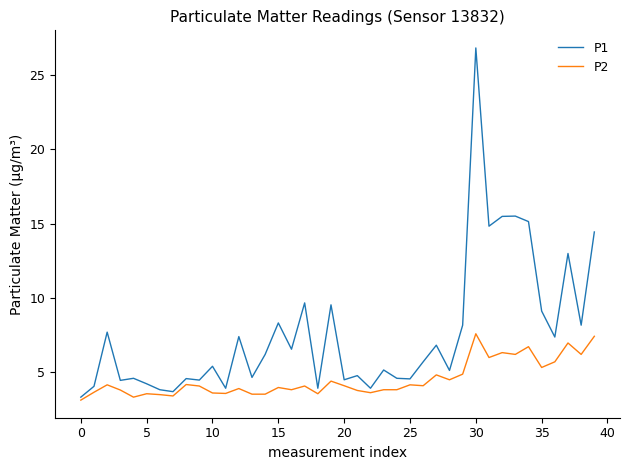

How many lines are shown in the chart?

2